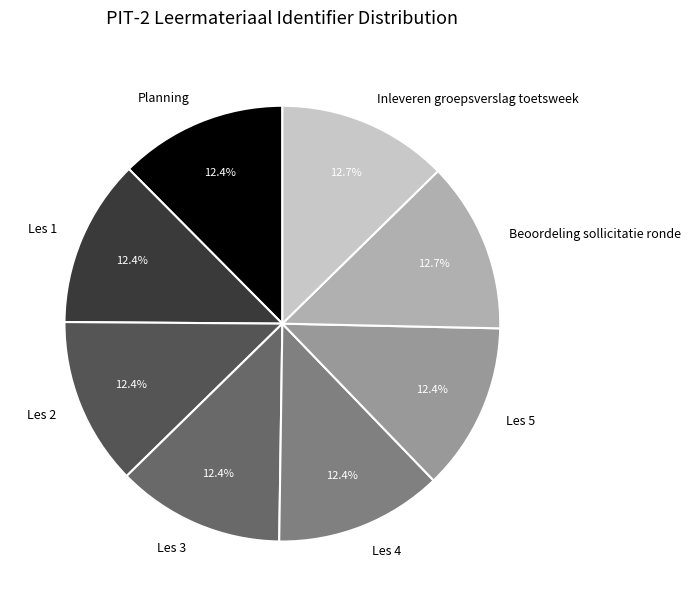

How many segments does this pie chart have?

8